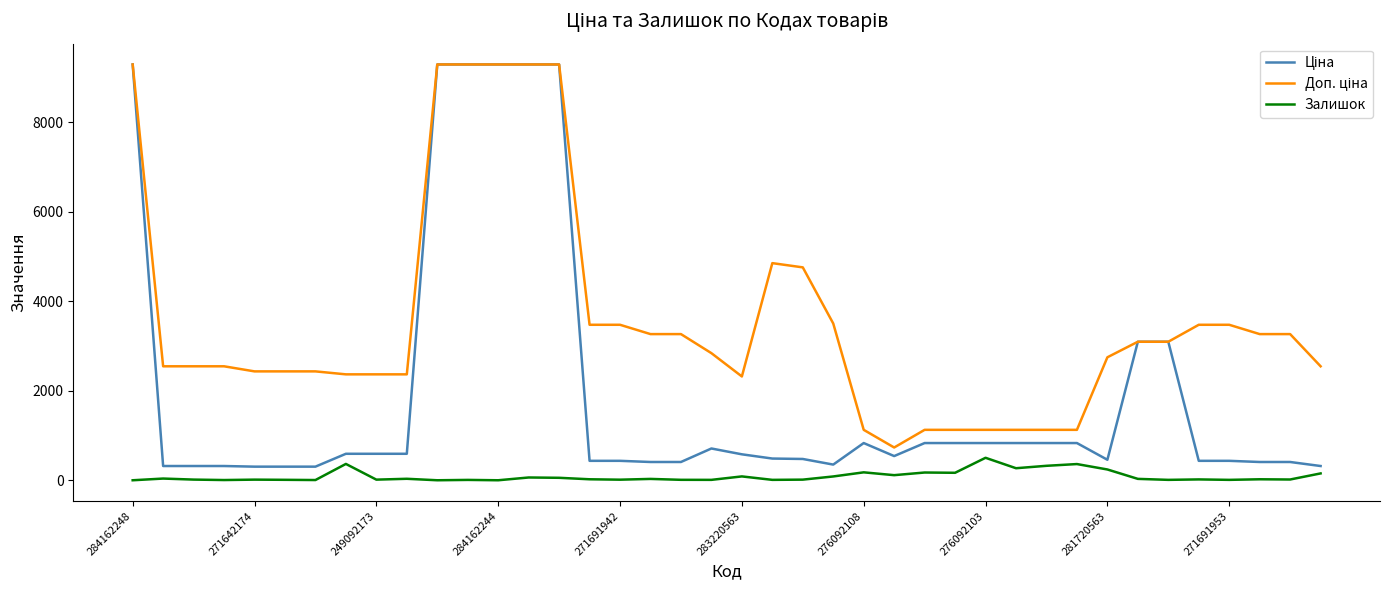

What is the greatest value displayed?

9290.5